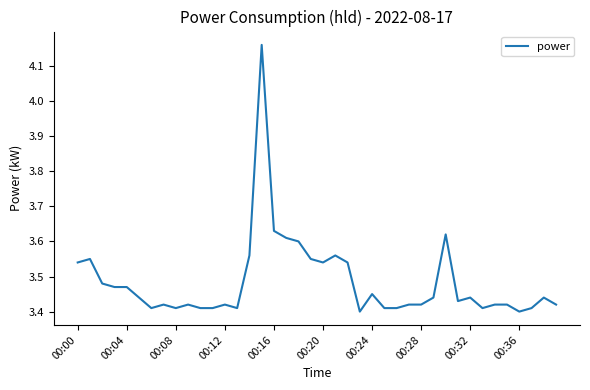

Which label corresponds to the smallest value in the chart?

23